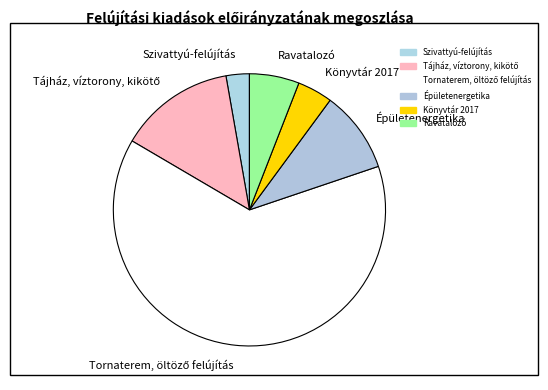

Is there any slice that represents more than half of the pie?

Yes